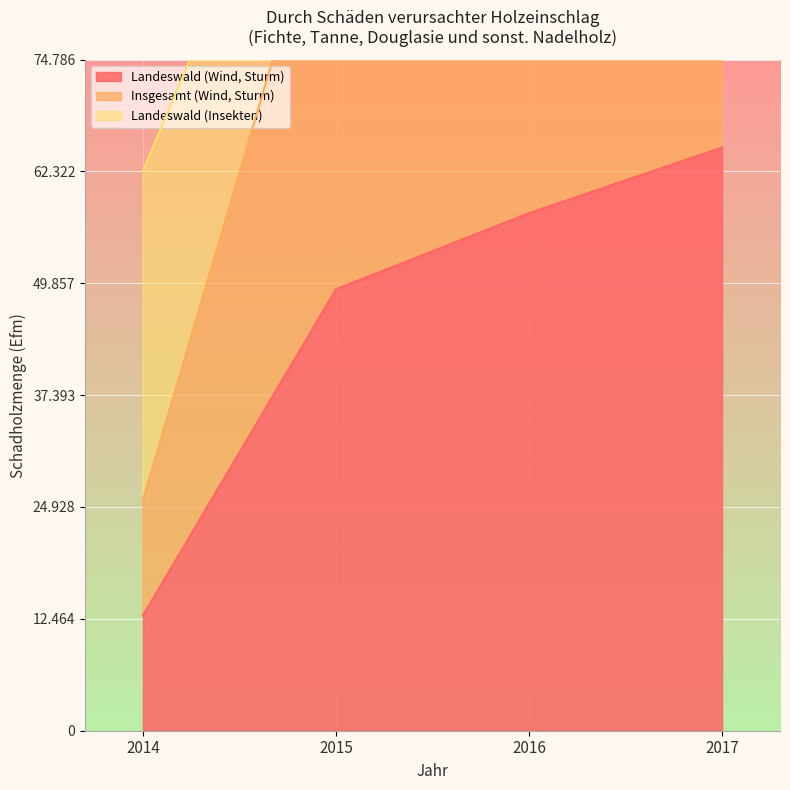

Which series has the largest total across all categories?

Insgesamt (Wind, Sturm)